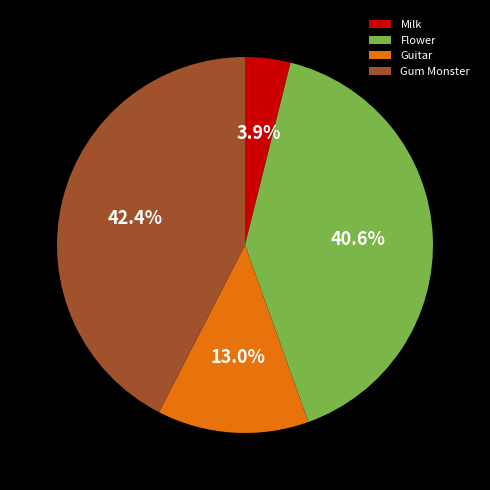

Which category has the biggest portion of the pie?

Gum Monster